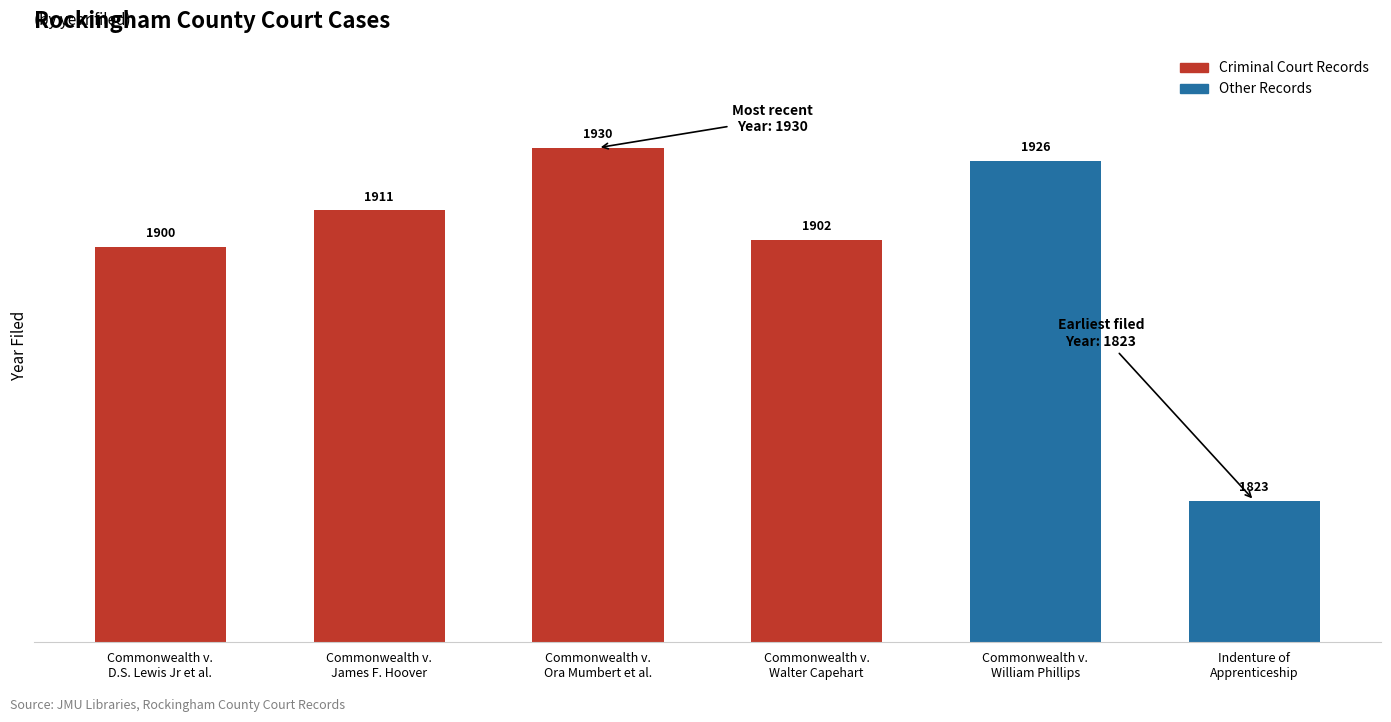

What is the greatest value displayed?

1930